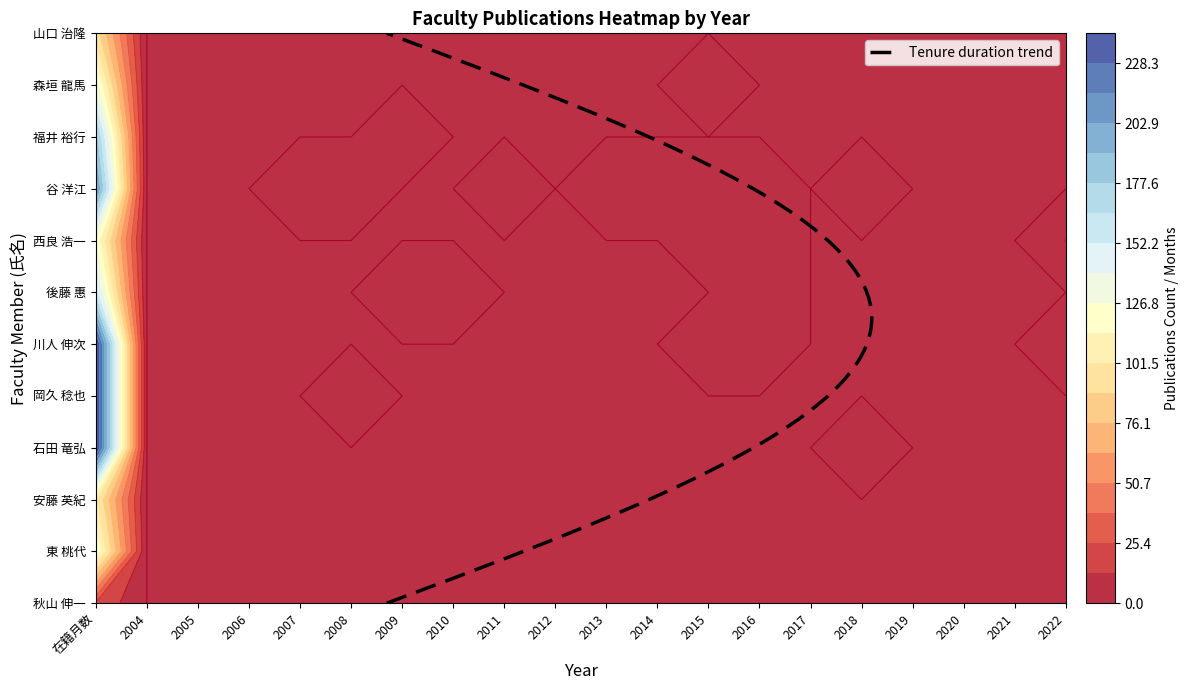

What is the maximum value for 西良 浩一?

125